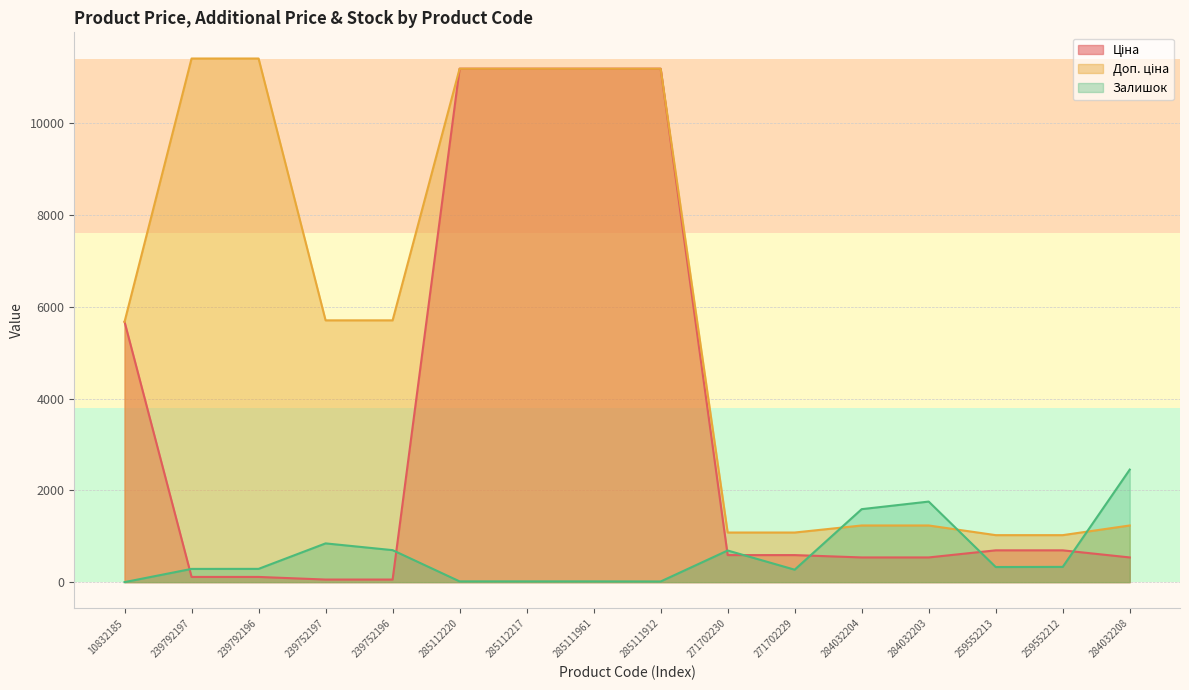

How many data points in Доп. ціна are above 5705?

6